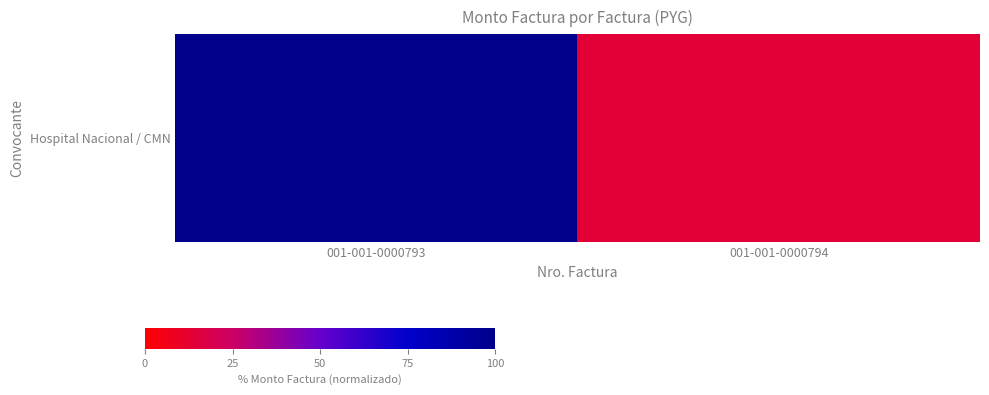

Reading right to left, what are all the values shown in this chart?

001-001-0000794=13.4	001-001-0000793=100.0